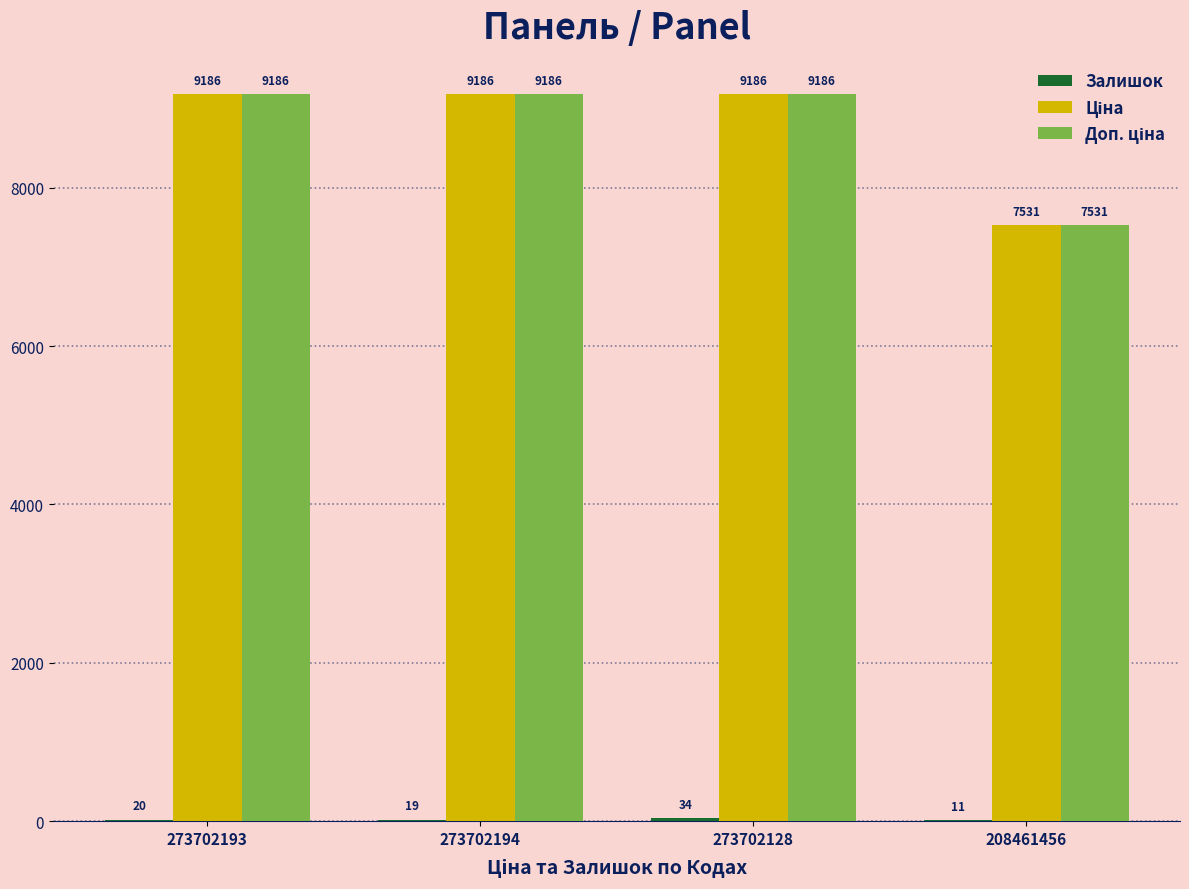

At which category is the sum across all series the highest?

273702128